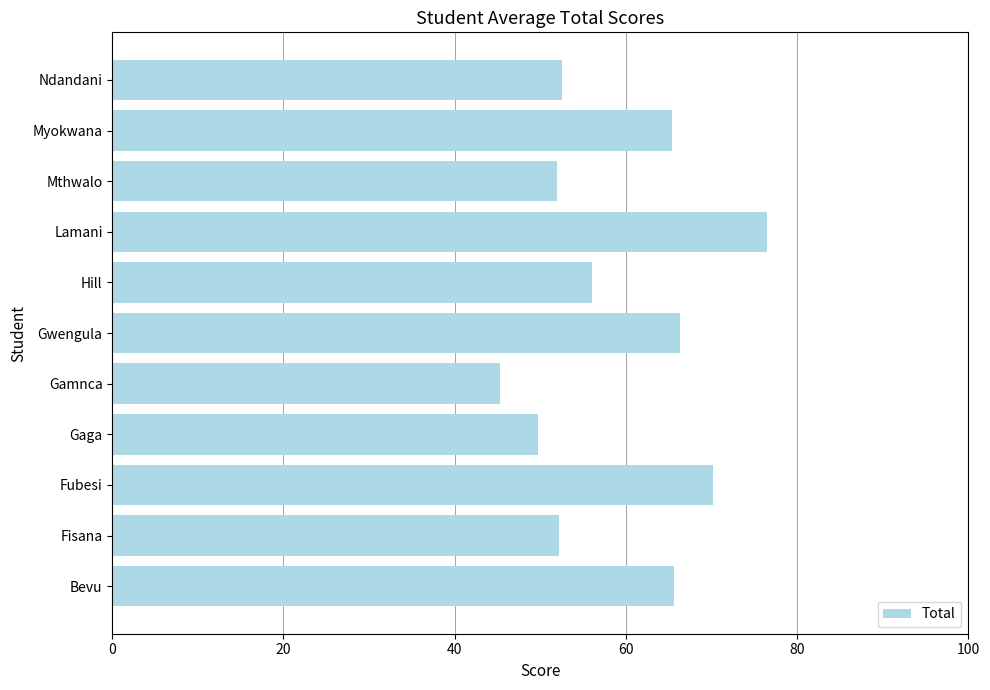

What is the maximum value shown in the chart?

76.5